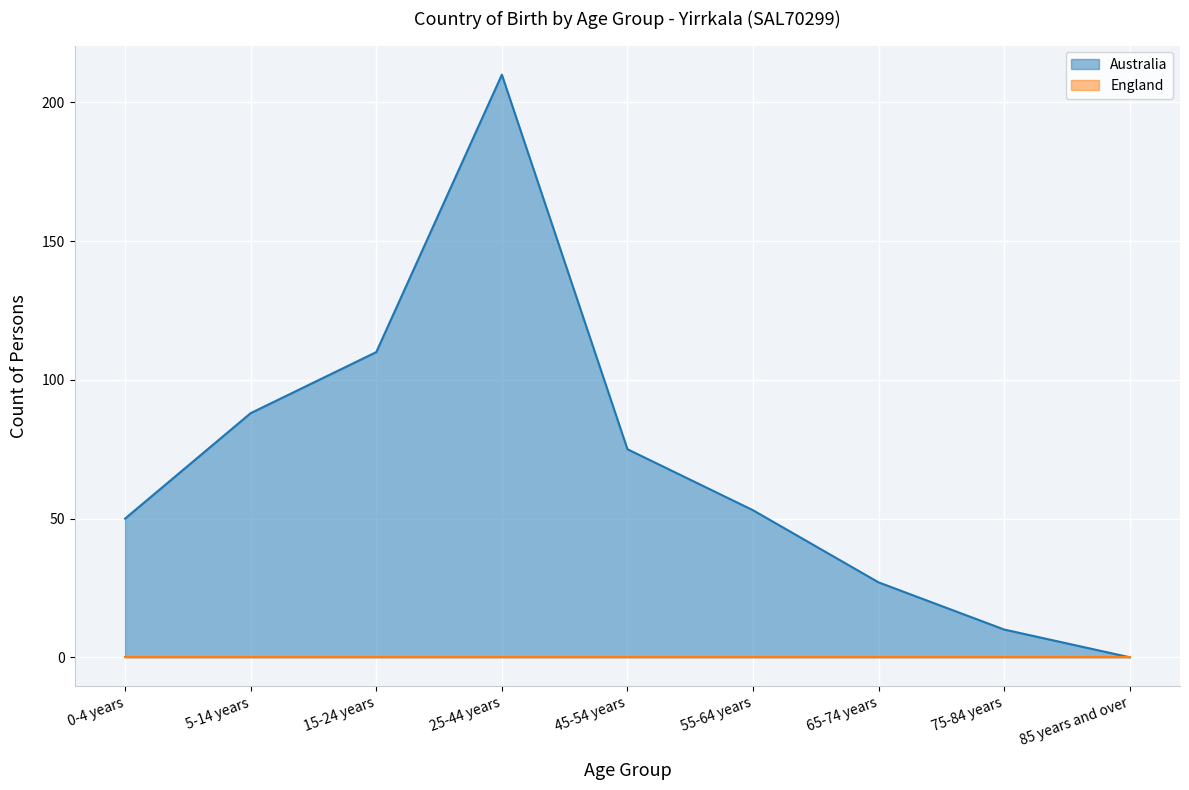

Rank the categories by value from lowest to highest.

85 years and over, 75-84 years, 65-74 years, 0-4 years, 55-64 years, 45-54 years, 5-14 years, 15-24 years, 25-44 years